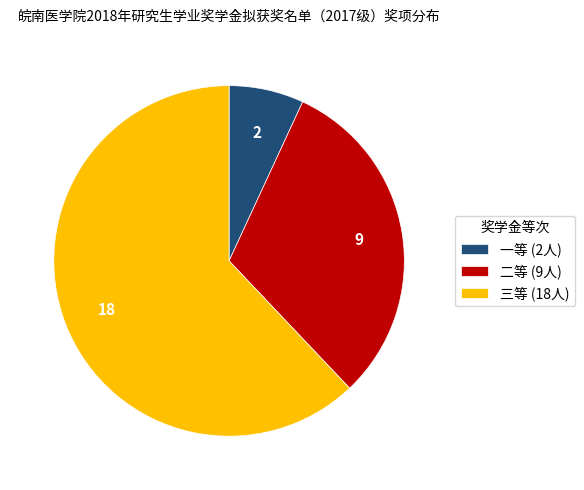

How many slices are in this pie chart?

3